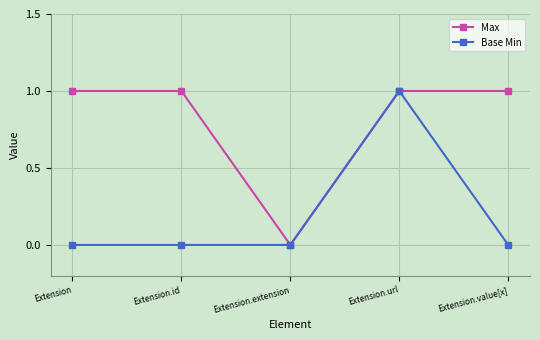

At Extension, list the series in order from largest to smallest.

Max, Base Min